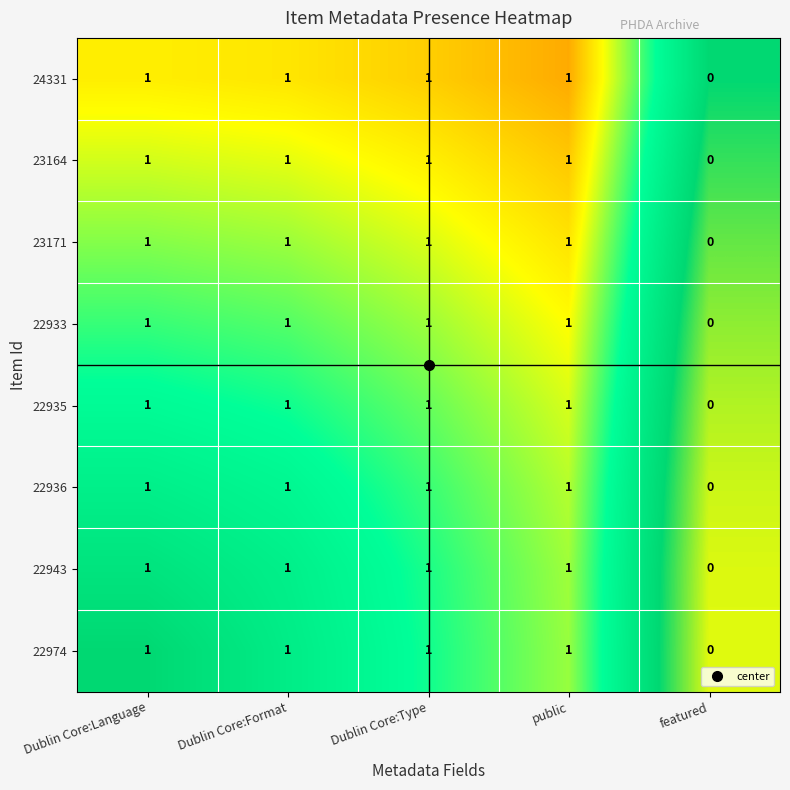

Is the value of 23164 at featured greater than the value of 22933 at public?

No